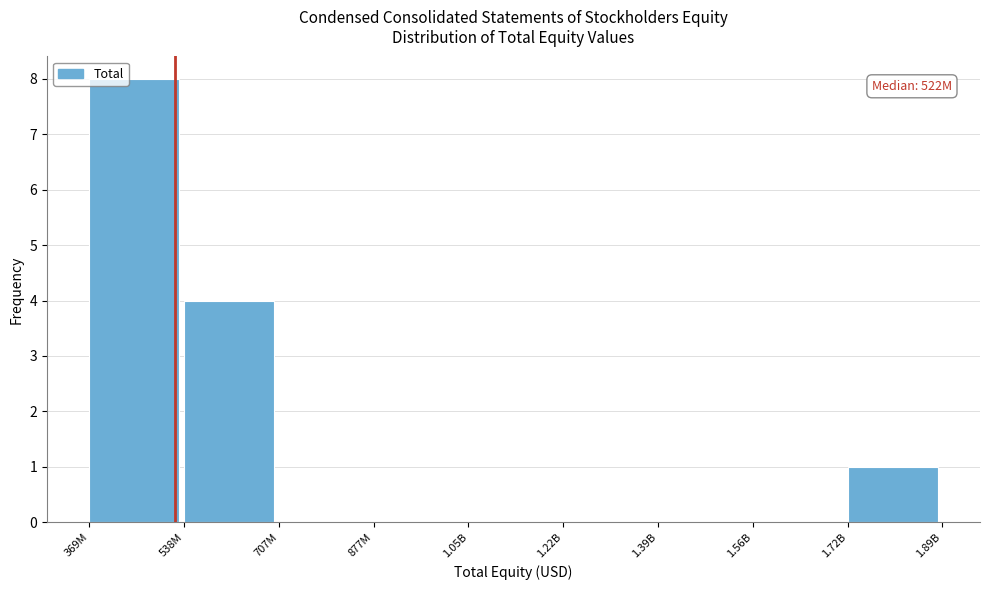

Reading left to right, what are all the values shown in this chart?

369M=8	538M=4	707M=0	877M=0	1.05B=0	1.22B=0	1.39B=0	1.56B=0	1.72B=1